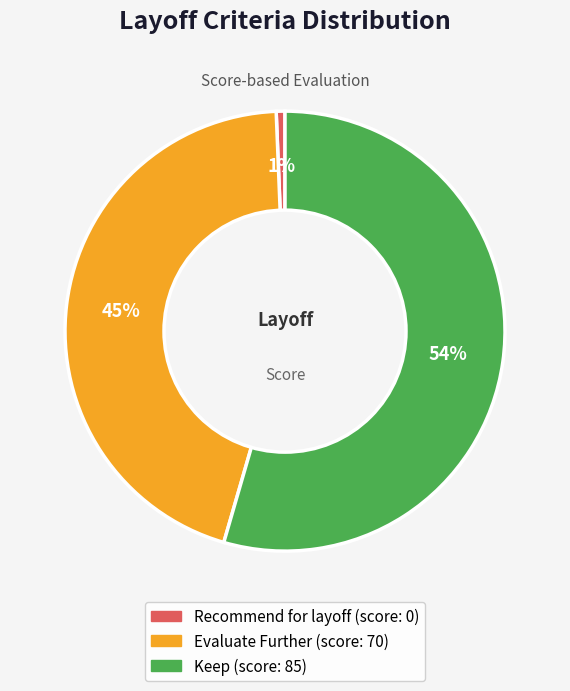

Is it true that Evaluate Further is 45% of the pie?

True